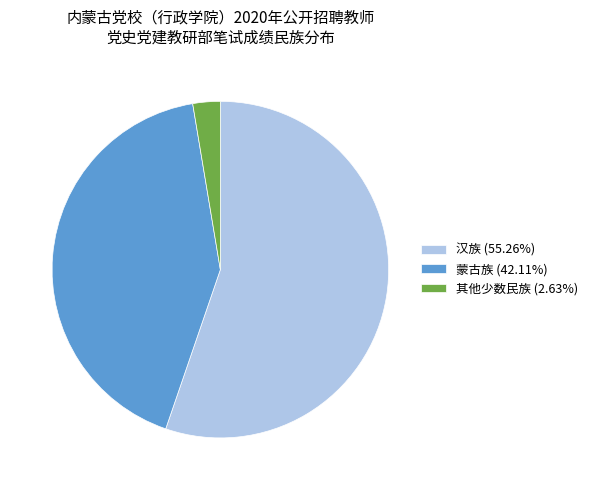

What is the ratio of the value at 其他少数民族 to the value at 蒙古族?

0.1